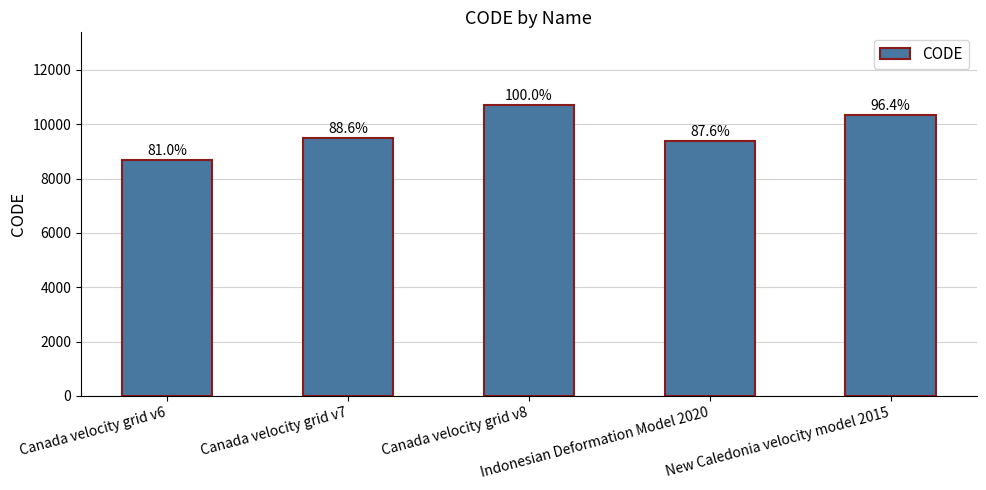

Which label corresponds to the smallest value in the chart?

Canada velocity grid v6